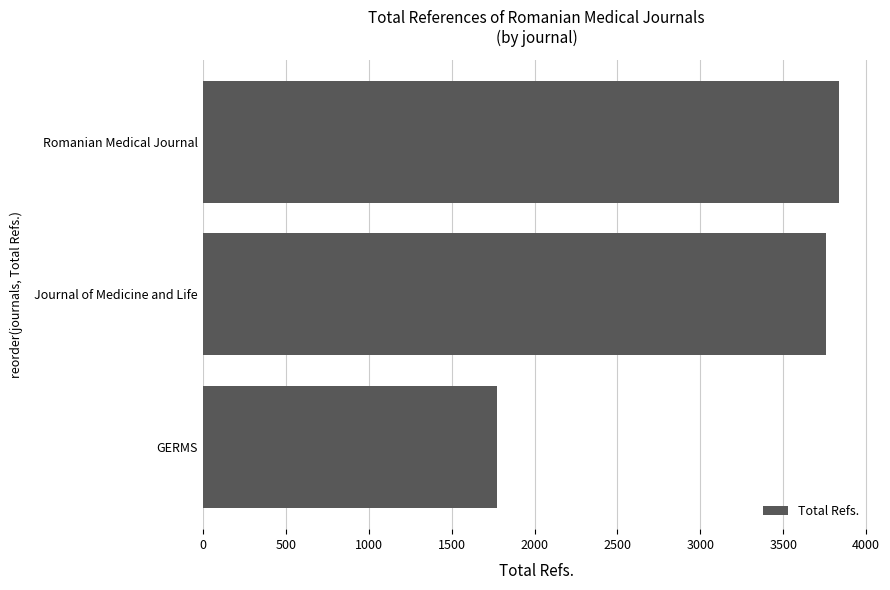

Rank the categories by value from lowest to highest.

GERMS, Journal of Medicine and Life, Romanian Medical Journal